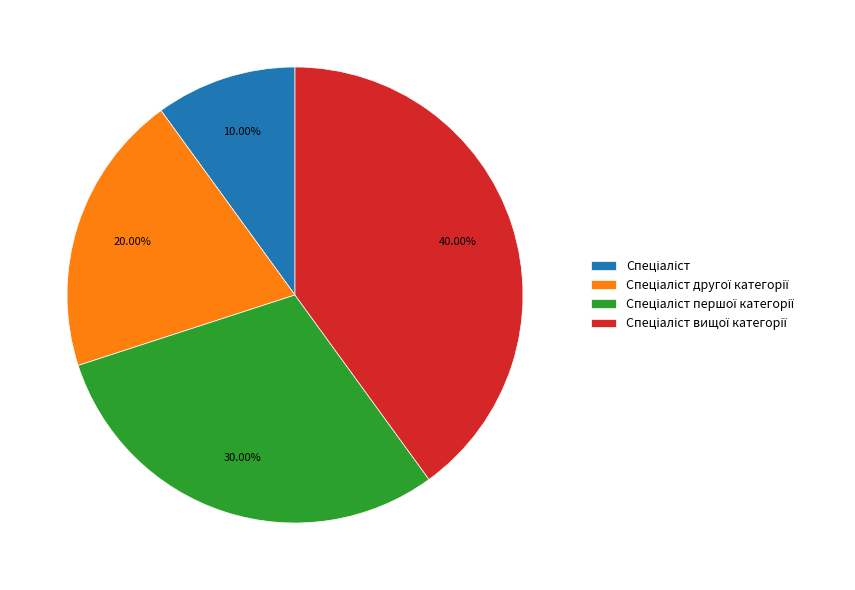

Does any single category account for the majority?

No